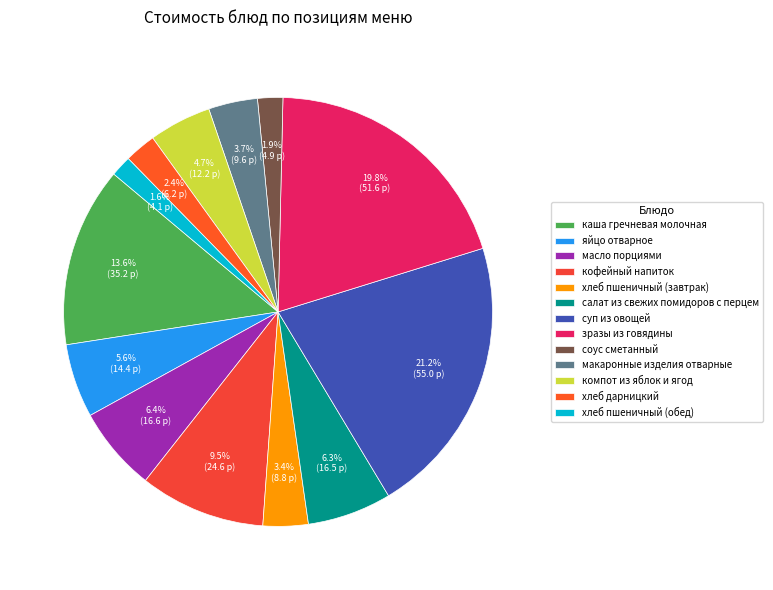

How many segments does this pie chart have?

13